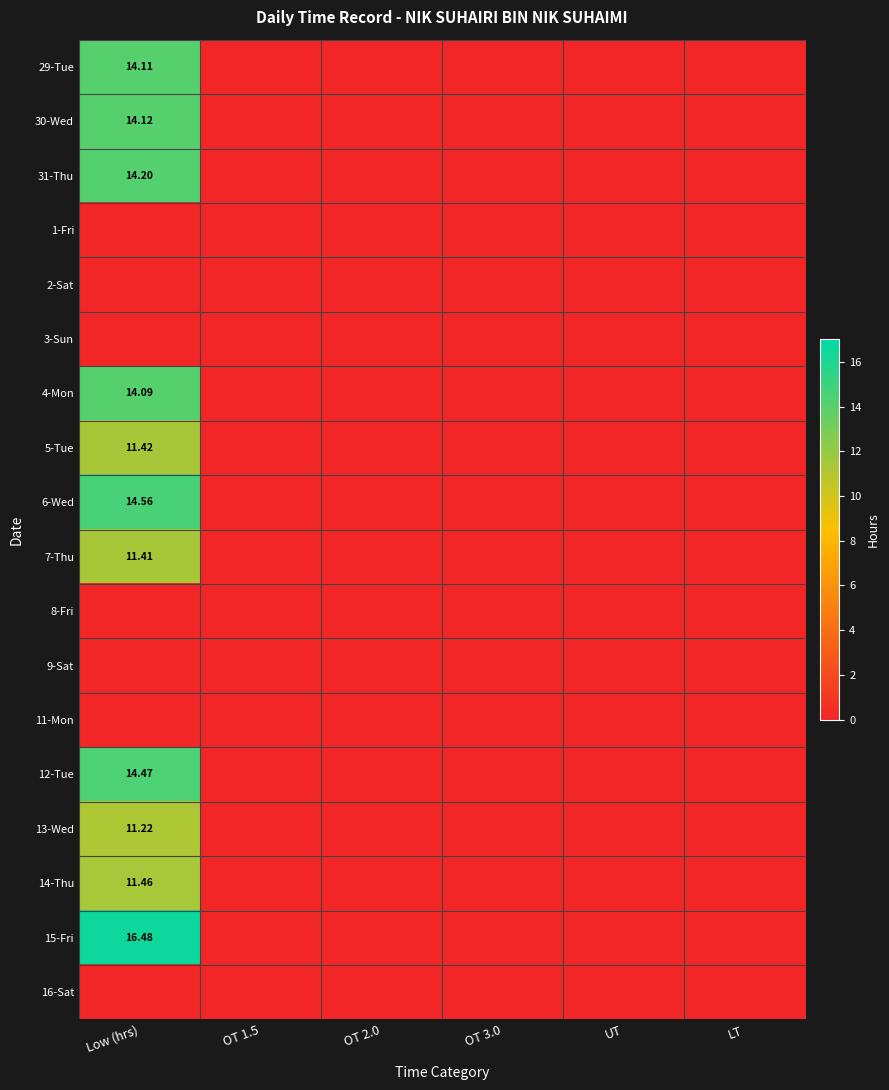

List the series in order of their peak value, lowest first.

1-Fri, 2-Sat, 3-Sun, 8-Fri, 9-Sat, 11-Mon, 16-Sat, 13-Wed, 7-Thu, 5-Tue, 14-Thu, 4-Mon, 29-Tue, 30-Wed, 31-Thu, 12-Tue, 6-Wed, 15-Fri